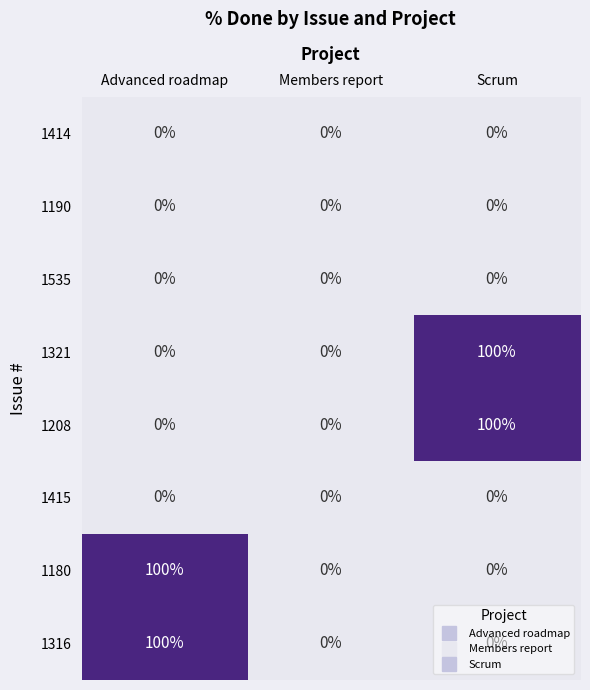

Is the value of 1208 at Scrum greater than the value of 1190 at Advanced roadmap?

Yes